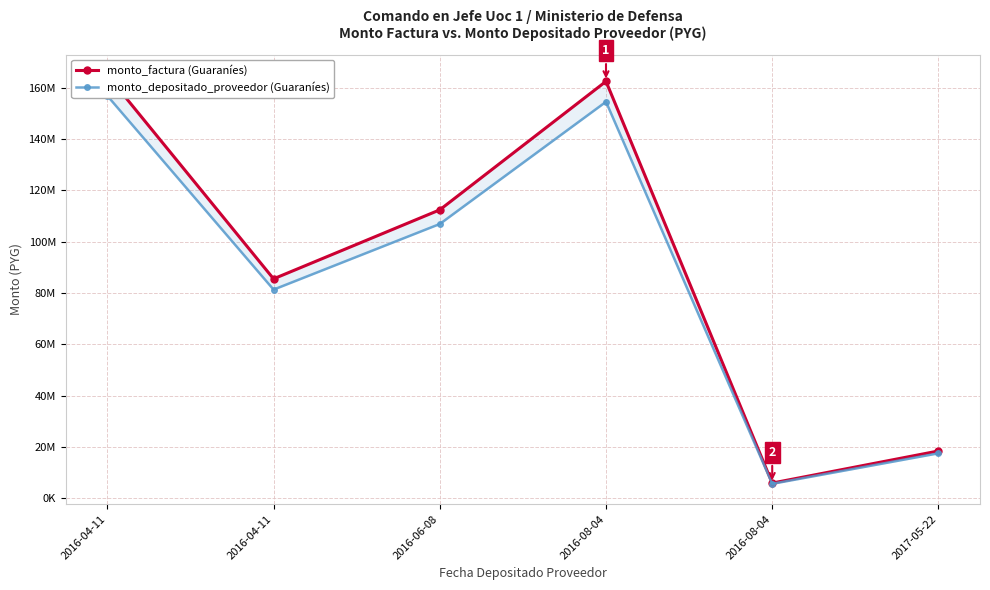

At which category is the sum across all series the highest?

2016-04-11